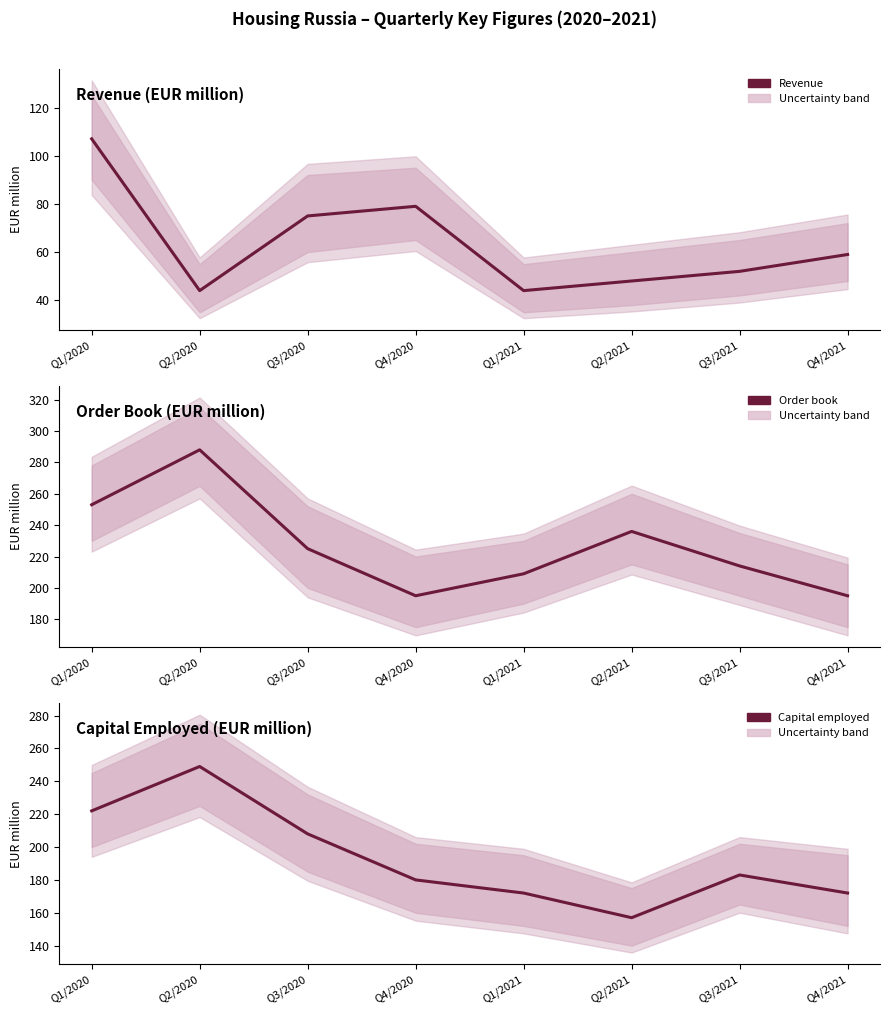

True or false: Revenue has more than 0 points higher than both neighbors.

True